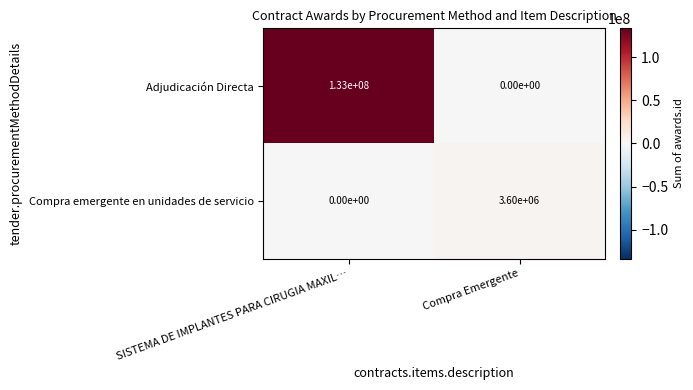

Which category has the lowest value in the Adjudicación Directa series?

Compra Emergente